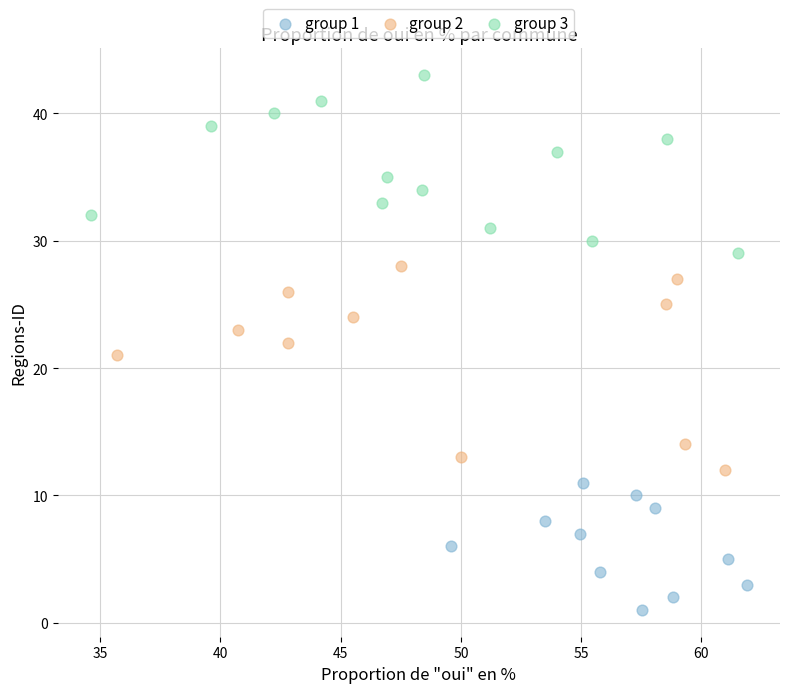

Which series reaches the maximum Y coordinate?

group 3